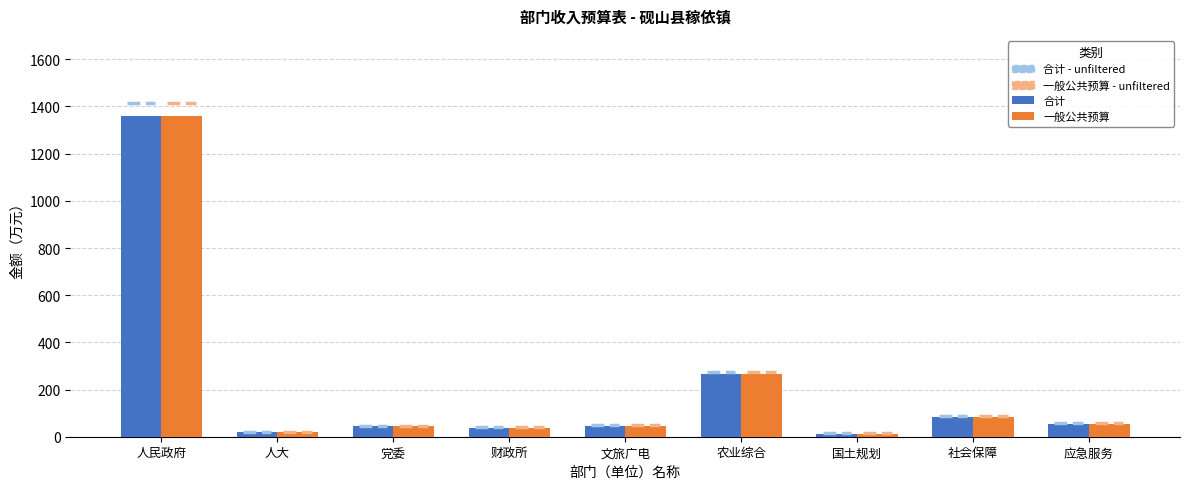

True or false: 合计 has a value of 82.9 at 社会保障.

True